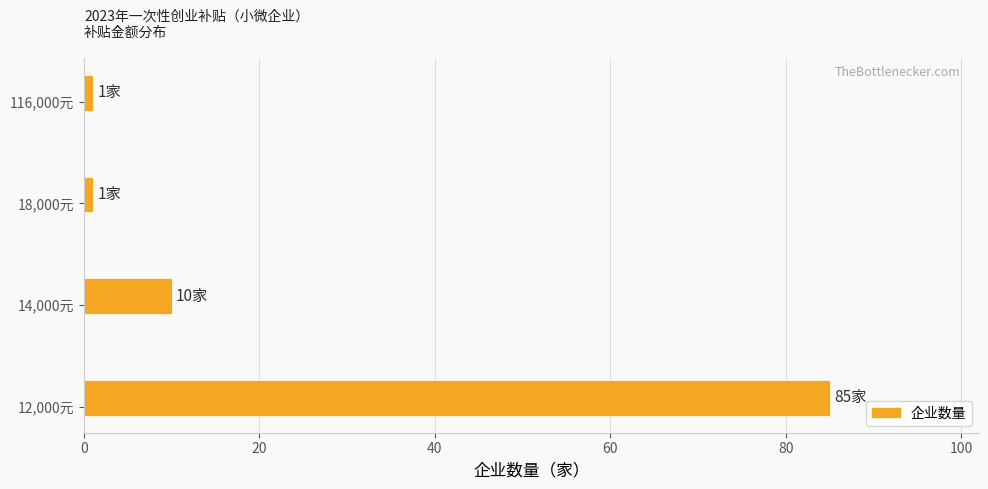

How many distinct data groups are displayed?

1